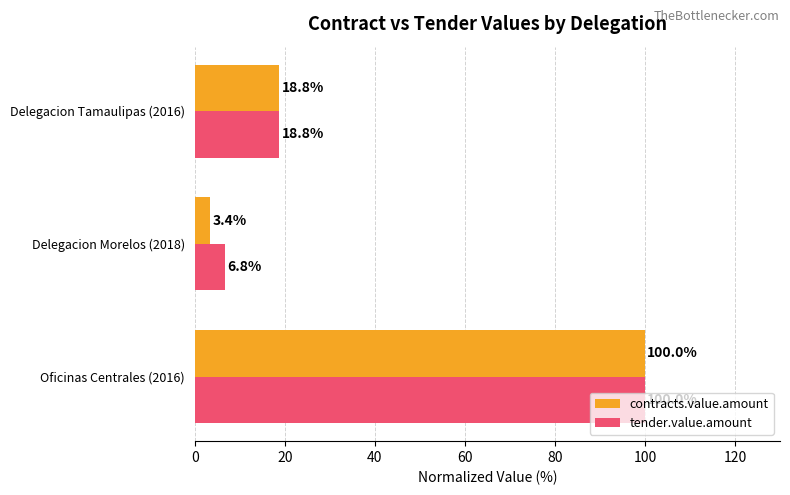

Which series has the widest spread of values?

contracts.value.amount